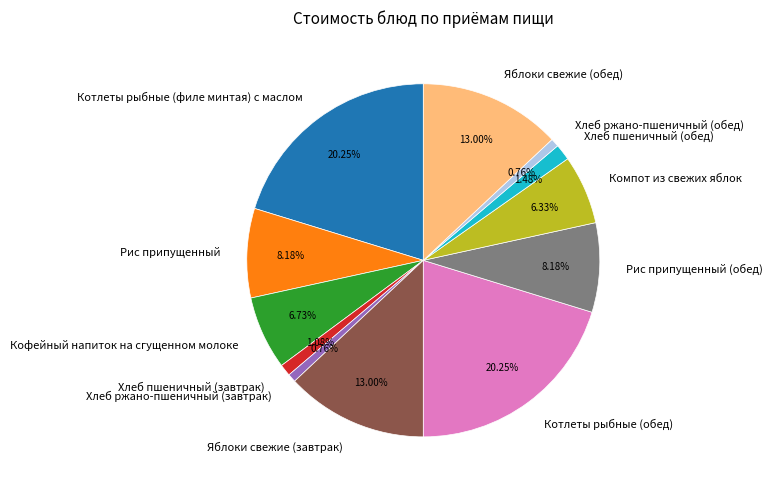

What percentage is the Компот из свежих яблок slice, to the nearest percent?

6%